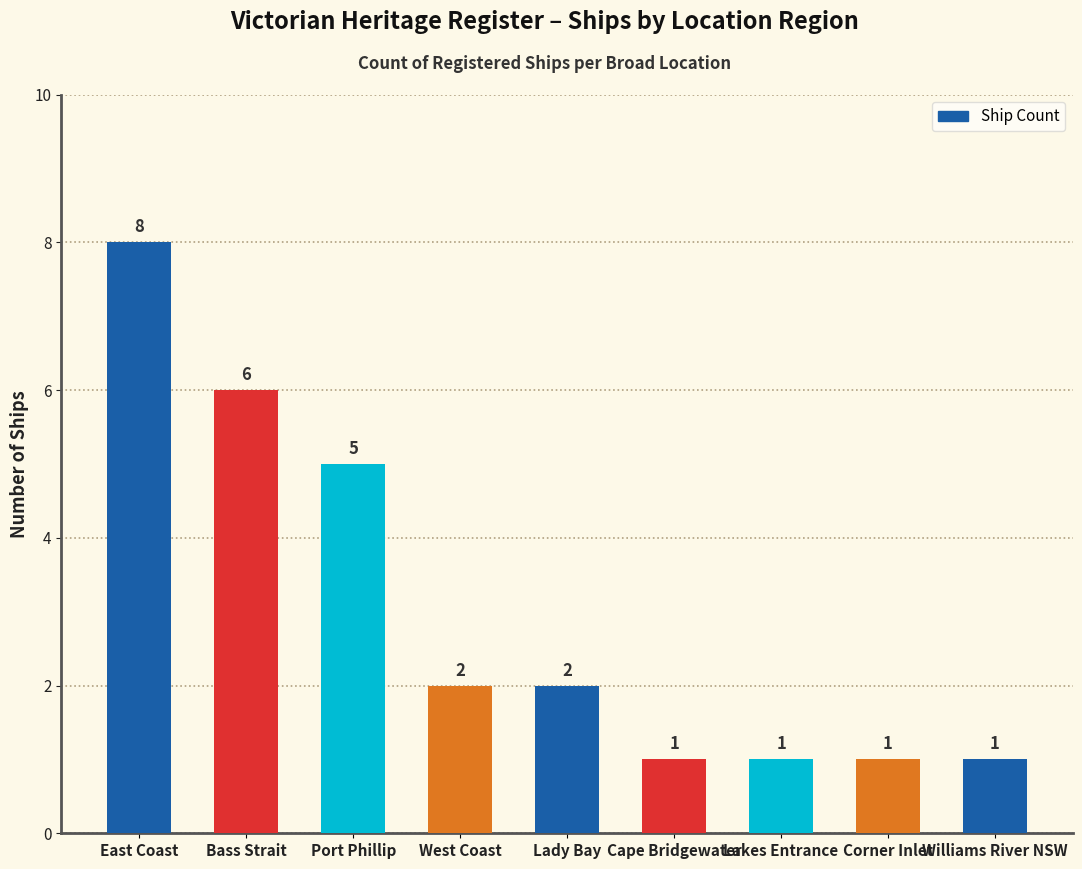

How many distinct data groups are displayed?

1